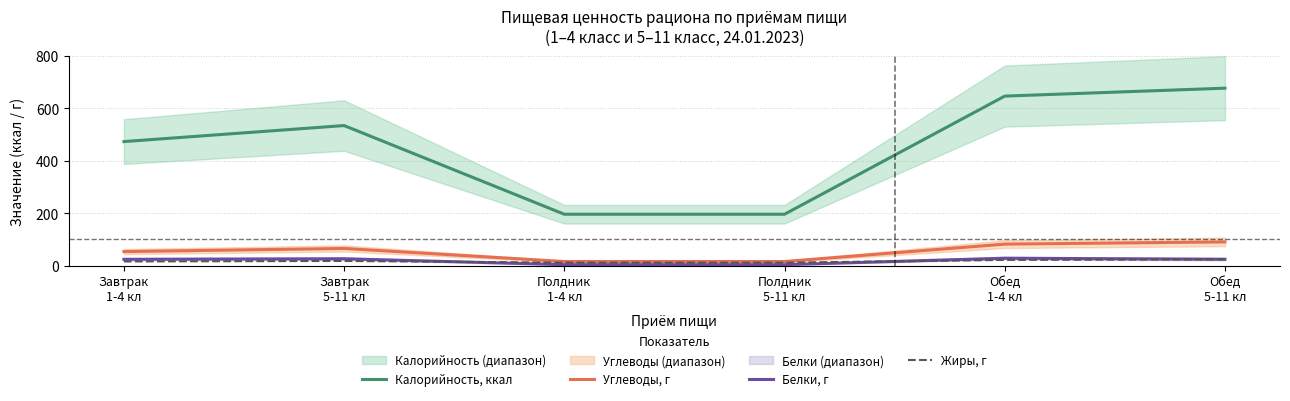

What is the minimum value shown in the chart?

4.1